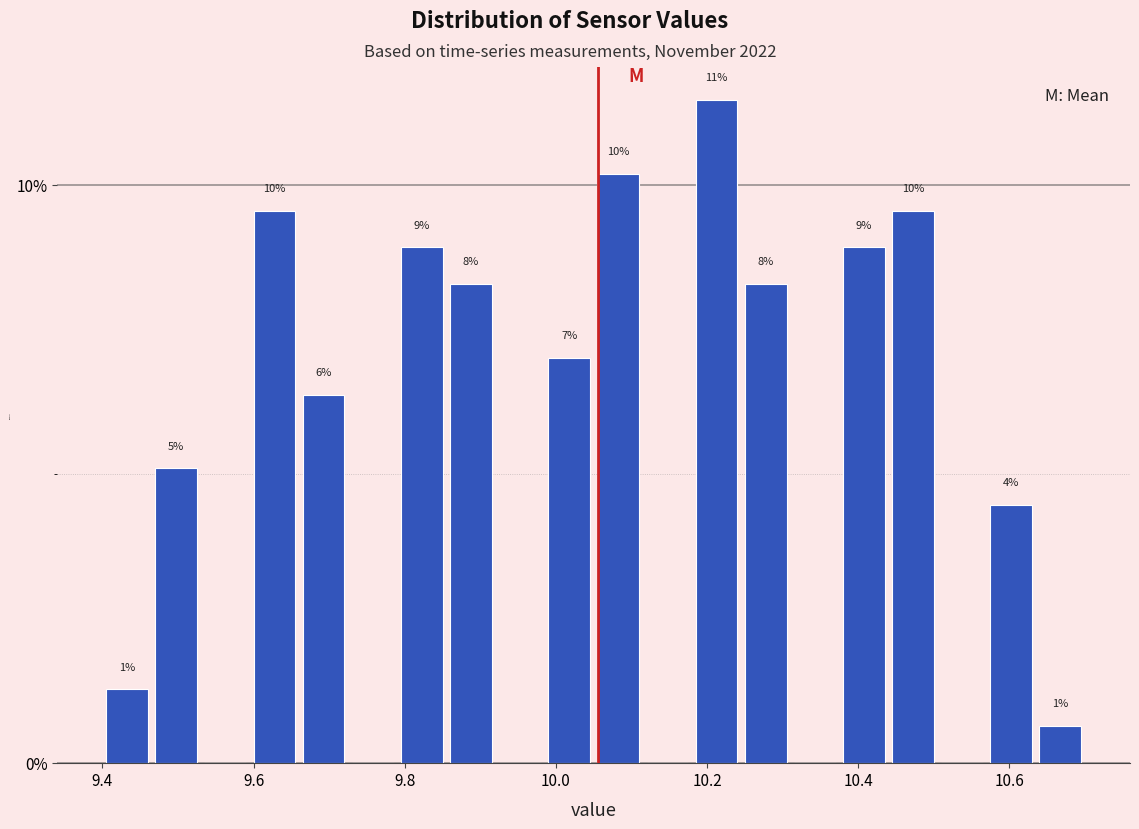

Read against the x-axis, roughly where is the centre of the tallest bar?

10.22